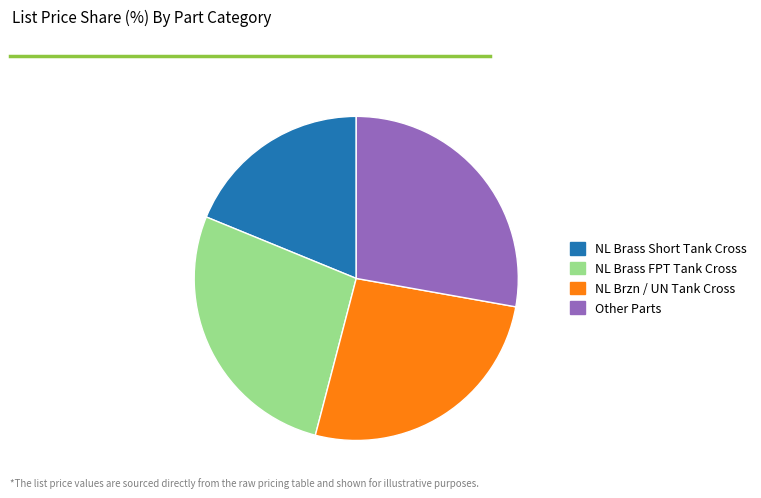

Which category has the smallest portion of the pie?

NL Brass Short Tank Cross